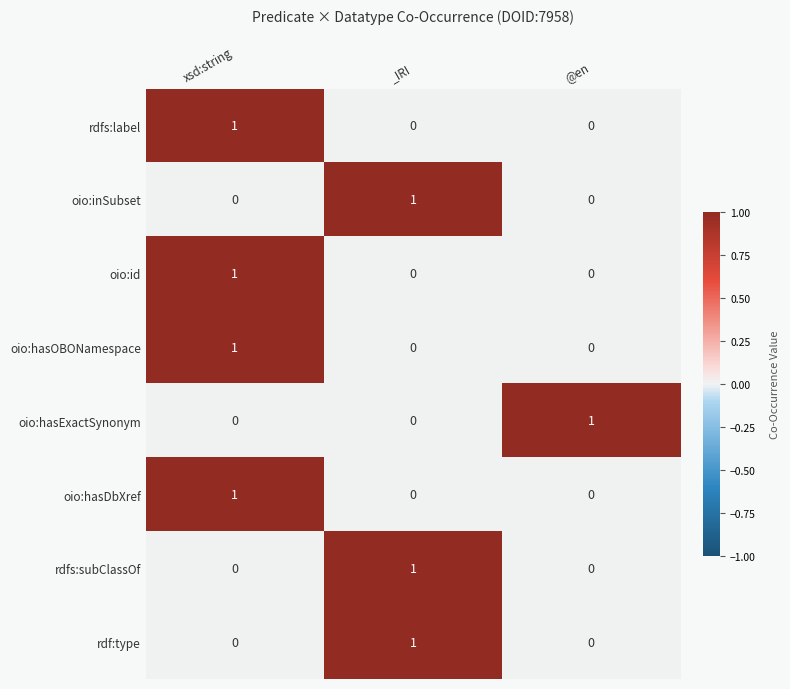

How many oio:hasDbXref values are between 0 and 1?

3